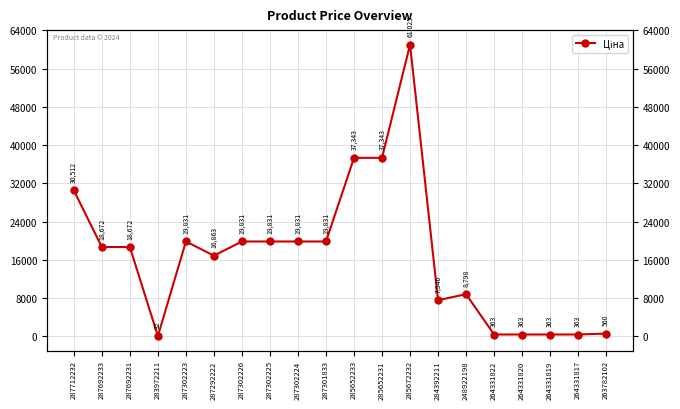

The value at 287302223 is 8144.7. True or false?

False